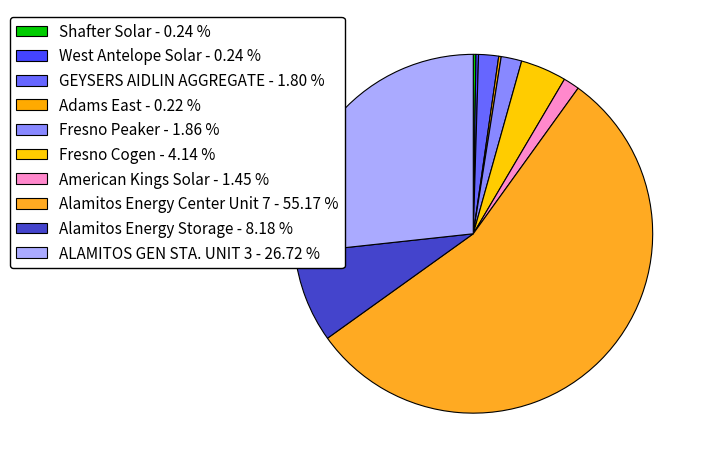

Does Alamitos Energy Center Unit 7 represent more than half of the total?

Yes